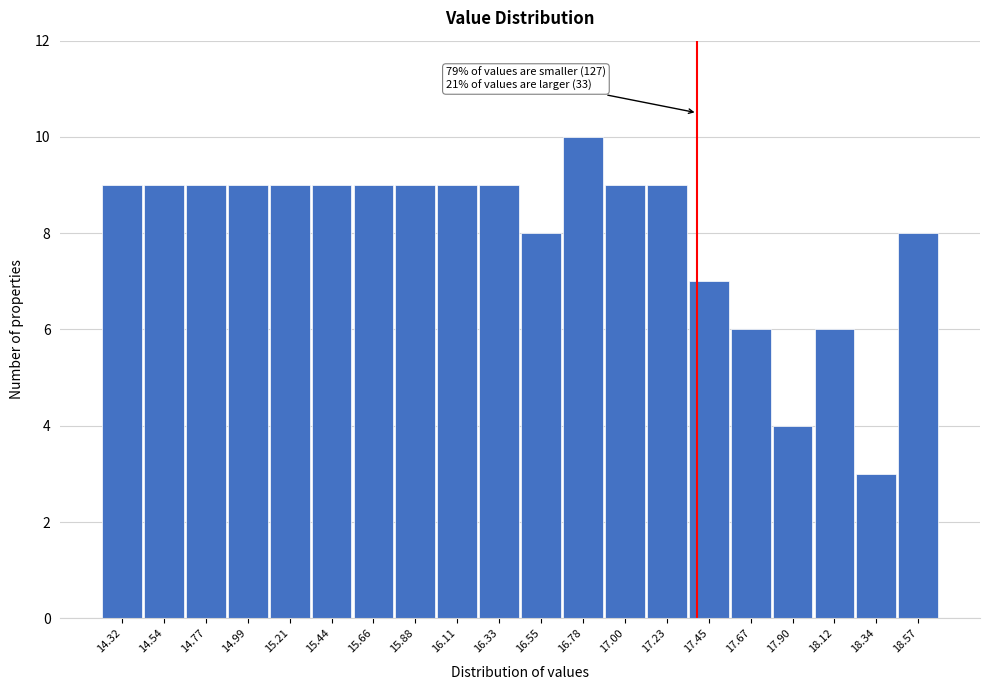

Reading left to right, extract all data points from this chart.

9	9	9	9	9	9	9	9	9	9	8	10	9	9	7	6	4	6	3	8